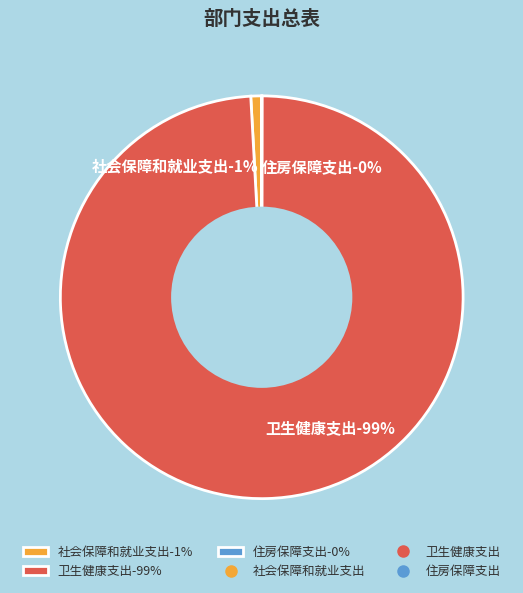

To the nearest percent, what is the combined percentage of 卫生健康支出 and 社会保障和就业支出?

100%